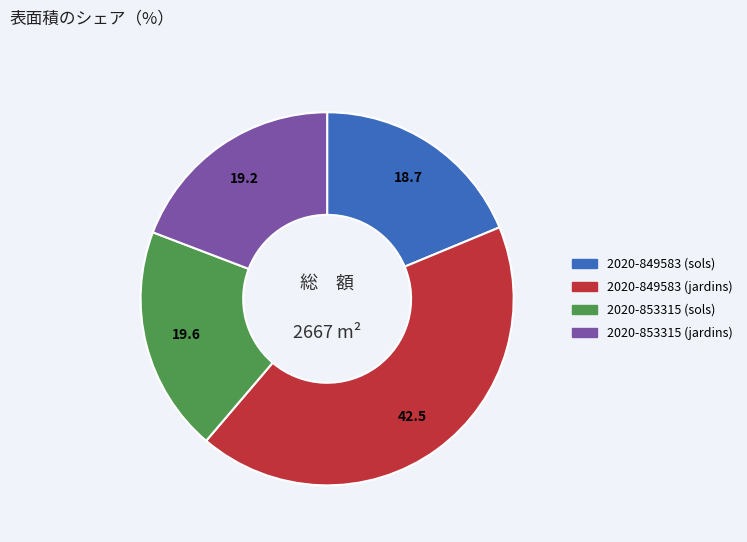

Is 2020-849583 (sols) the majority of the pie?

No